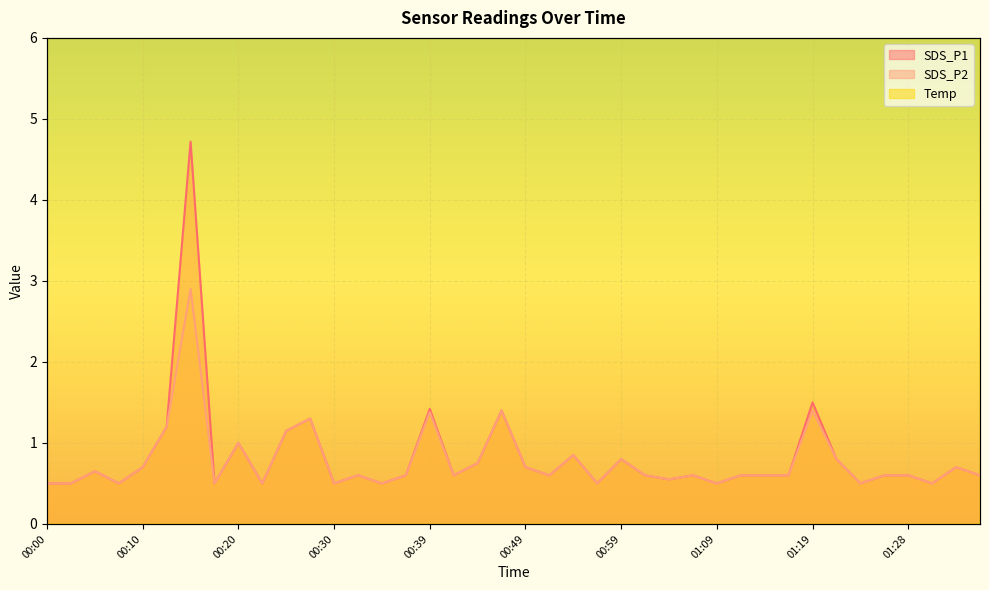

Reading left to right, extract all data points from this chart.

SDS_P1: 00:00=0.5	00:03=0.5	00:05=0.7	00:07=0.5	00:10=0.7	00:12=1.2	00:15=4.7	00:17=0.5	00:20=1.0	00:22=0.5	00:25=1.1	00:27=1.3	00:30=0.5	00:32=0.6	00:34=0.5	00:37=0.6	00:39=1.4	00:42=0.6	00:44=0.8	00:47=1.4	00:49=0.7	00:52=0.6	00:54=0.8	00:57=0.5	00:59=0.8	01:01=0.6	01:04=0.6	01:06=0.6	01:09=0.5	01:11=0.6	01:14=0.6	01:16=0.6	01:19=1.5	01:21=0.8	01:24=0.5	01:26=0.6	01:28=0.6	01:31=0.5	01:33=0.7	01:36=0.6
SDS_P2: 00:00=0.5	00:03=0.5	00:05=0.7	00:07=0.5	00:10=0.7	00:12=1.2	00:15=2.9	00:17=0.5	00:20=1.0	00:22=0.5	00:25=1.1	00:27=1.3	00:30=0.5	00:32=0.6	00:34=0.5	00:37=0.6	00:39=1.4	00:42=0.6	00:44=0.8	00:47=1.4	00:49=0.7	00:52=0.6	00:54=0.8	00:57=0.5	00:59=0.8	01:01=0.6	01:04=0.6	01:06=0.6	01:09=0.5	01:11=0.6	01:14=0.6	01:16=0.6	01:19=1.4	01:21=0.8	01:24=0.5	01:26=0.6	01:28=0.6	01:31=0.5	01:33=0.7	01:36=0.6
Temp: 00:00=9.3	00:03=9.3	00:05=9.3	00:07=9.3	00:10=9.3	00:12=9.3	00:15=9.3	00:17=9.3	00:20=9.3	00:22=9.3	00:25=9.3	00:27=9.3	00:30=9.3	00:32=9.3	00:34=9.4	00:37=9.4	00:39=9.5	00:42=9.4	00:44=9.4	00:47=9.4	00:49=9.4	00:52=9.4	00:54=9.4	00:57=9.3	00:59=9.4	01:01=9.3	01:04=9.3	01:06=9.3	01:09=9.2	01:11=9.2	01:14=9.1	01:16=9.1	01:19=9.1	01:21=9.1	01:24=9.1	01:26=9.1	01:28=9.2	01:31=9.1	01:33=9.1	01:36=9.1